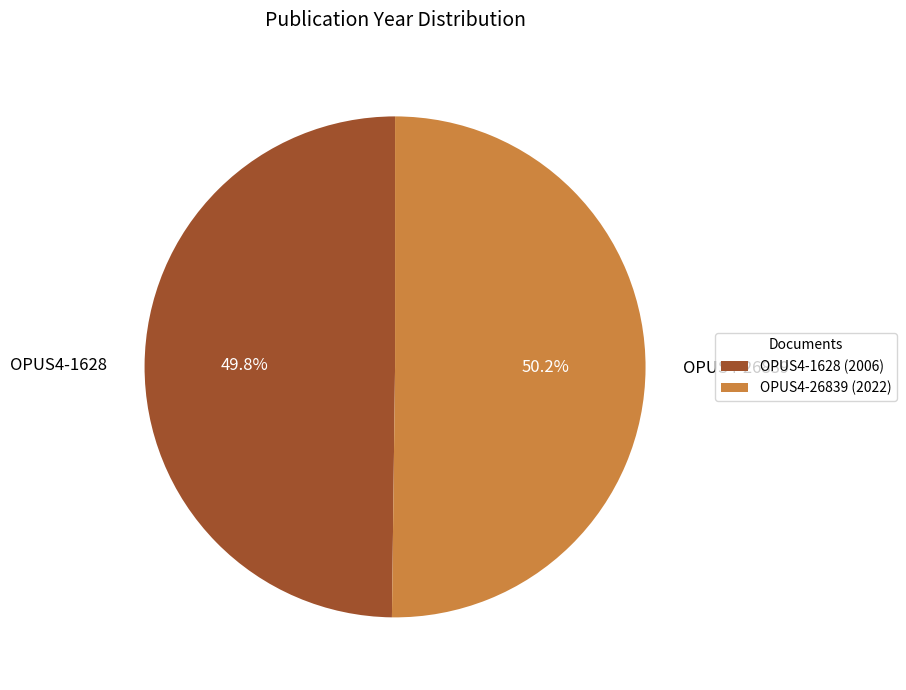

What is the ratio of the value at OPUS4-1628 to the value at OPUS4-26839?

1.0